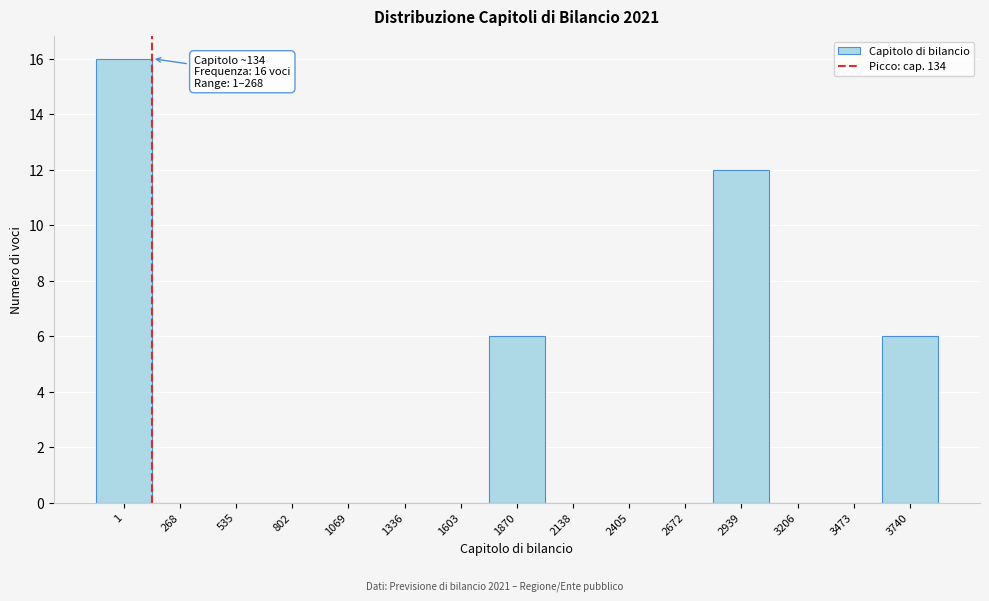

Reading right to left, list all the values displayed in this chart.

3740=6	3473=0	3206=0	2939=12	2672=0	2405=0	2138=0	1870=6	1603=0	1336=0	1069=0	802=0	535=0	268=0	1=16